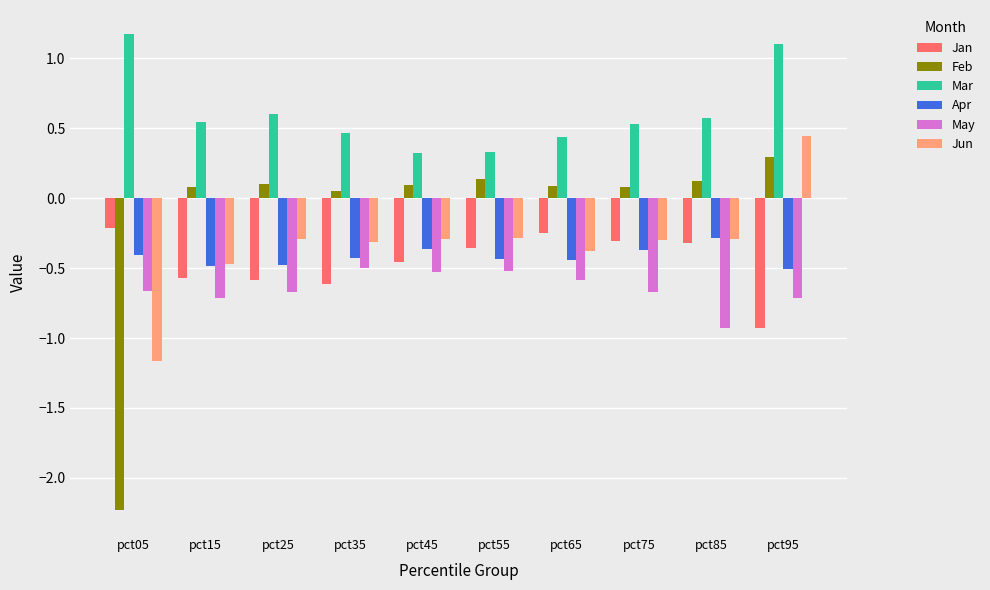

What is the value of the Jun bar at the 4th from the left?

-0.3